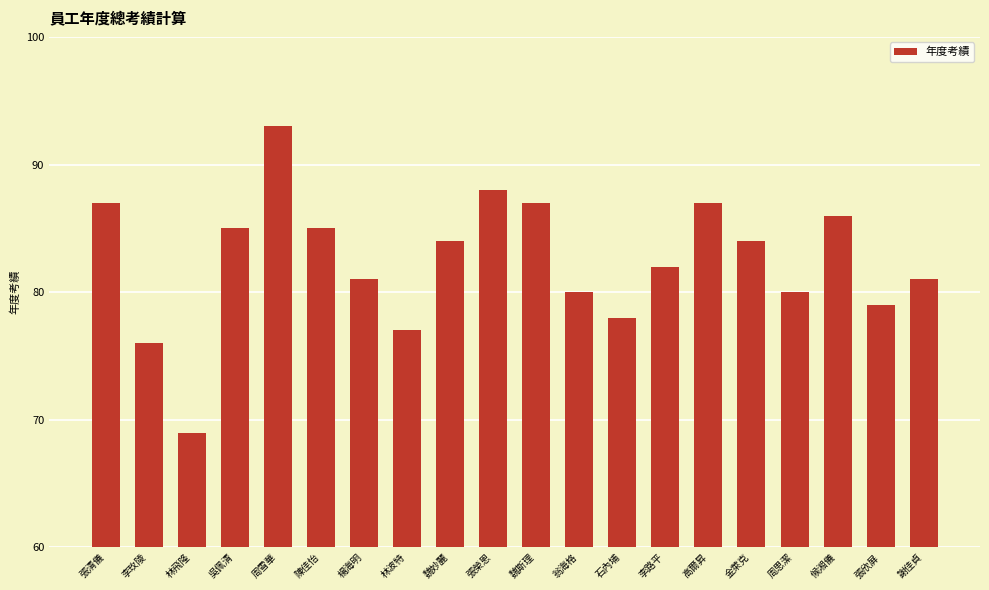

What is the label of the 17th bar from the left?

周思潔